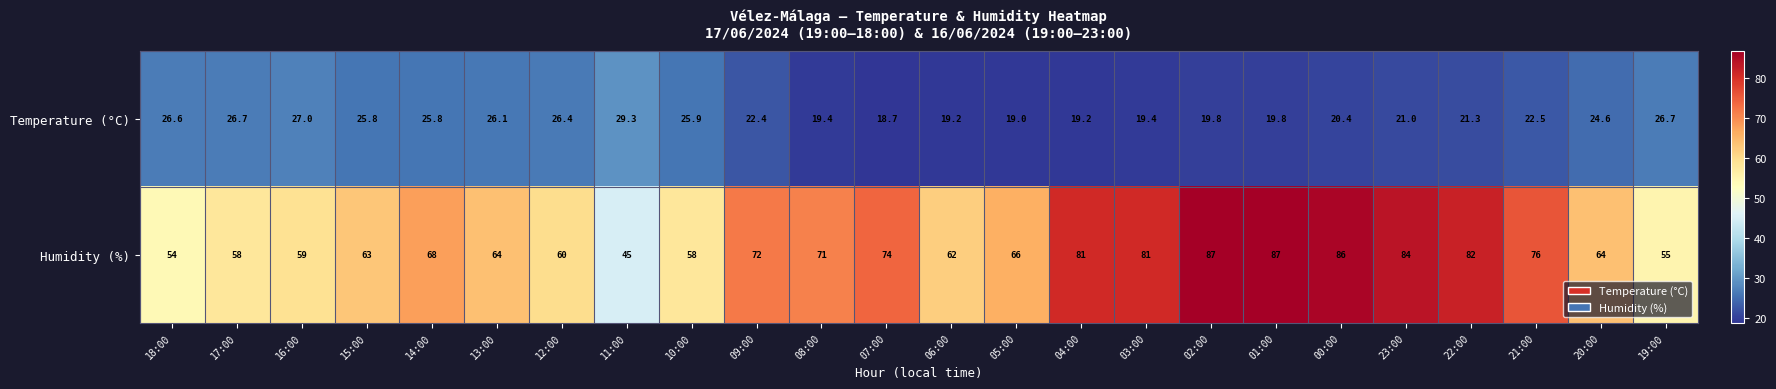

Which series has the widest spread of values?

Humidity (%)